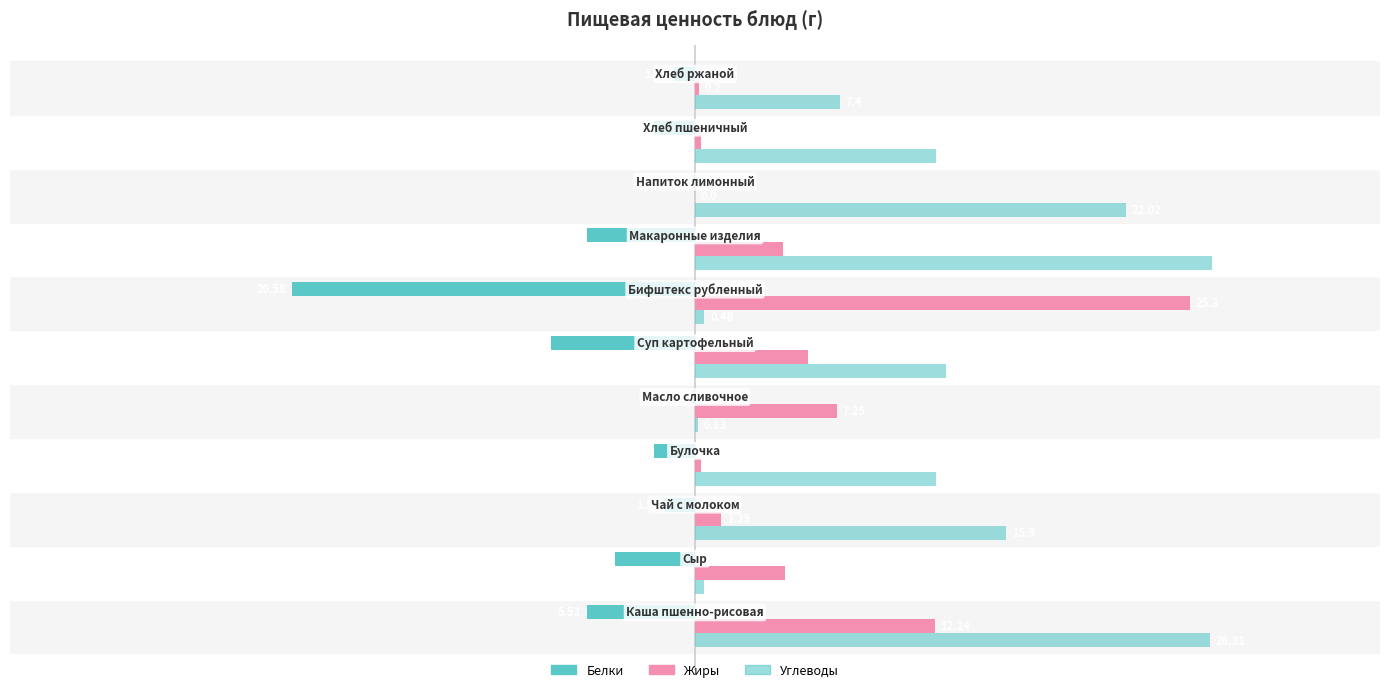

Count the number of data series in this chart.

3